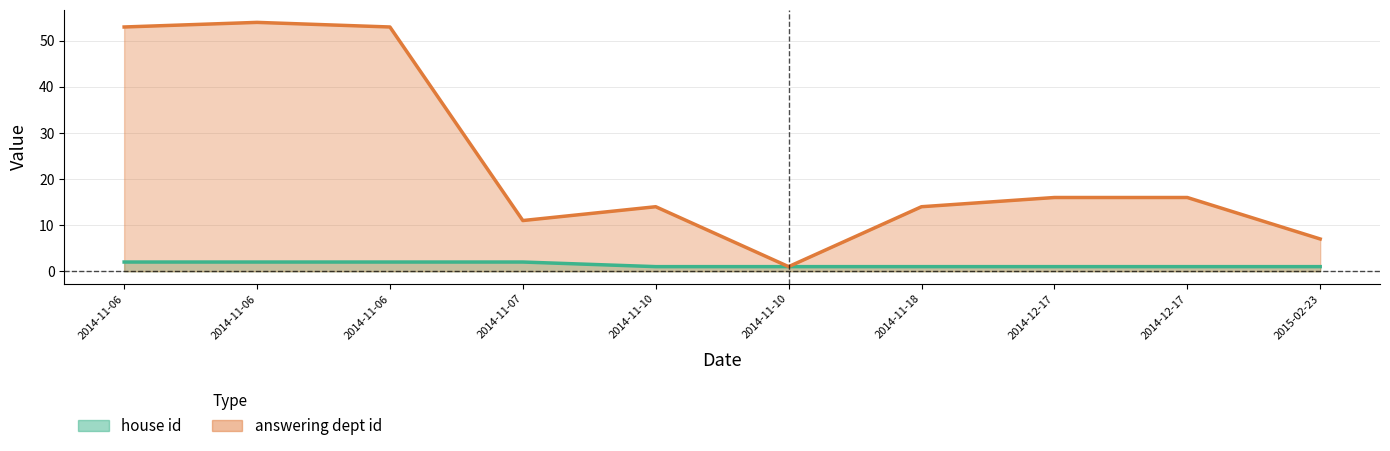

How many values exceed 1?

4